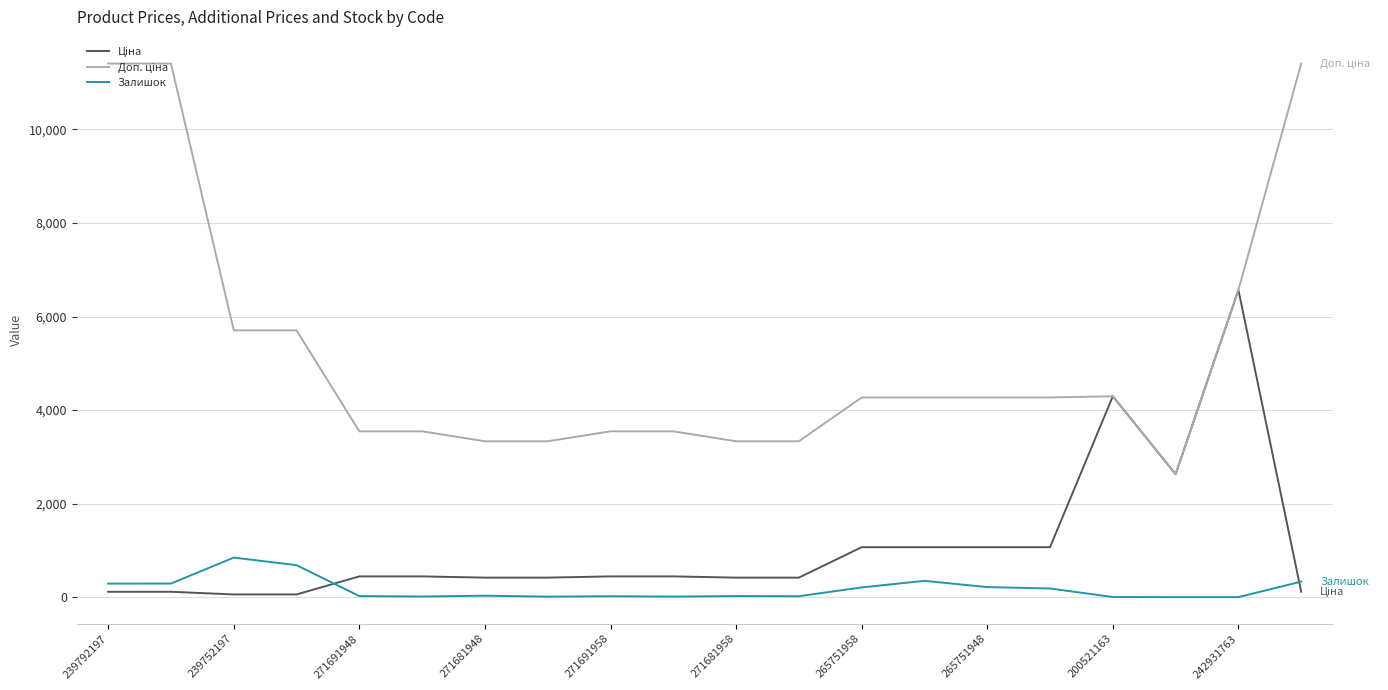

How many lines are shown in the chart?

3